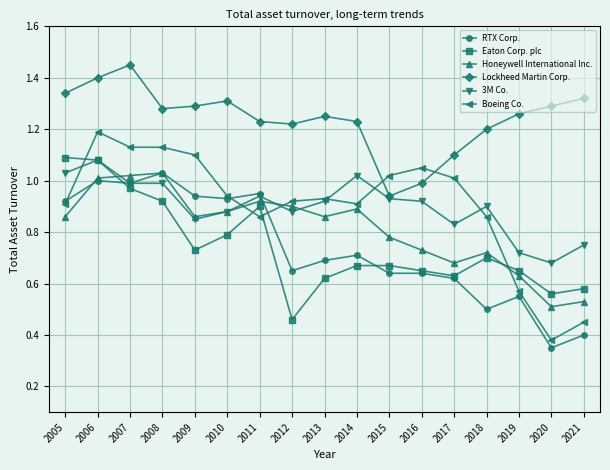

At which label is Boeing Co. closest to 0?

2020